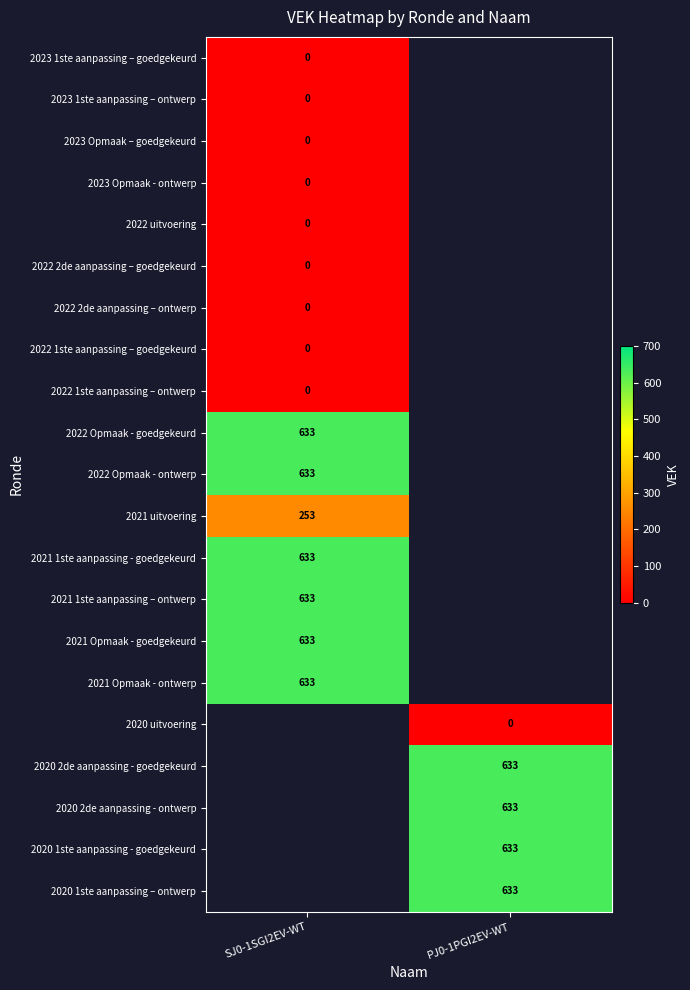

What is the greatest value displayed?

633.0